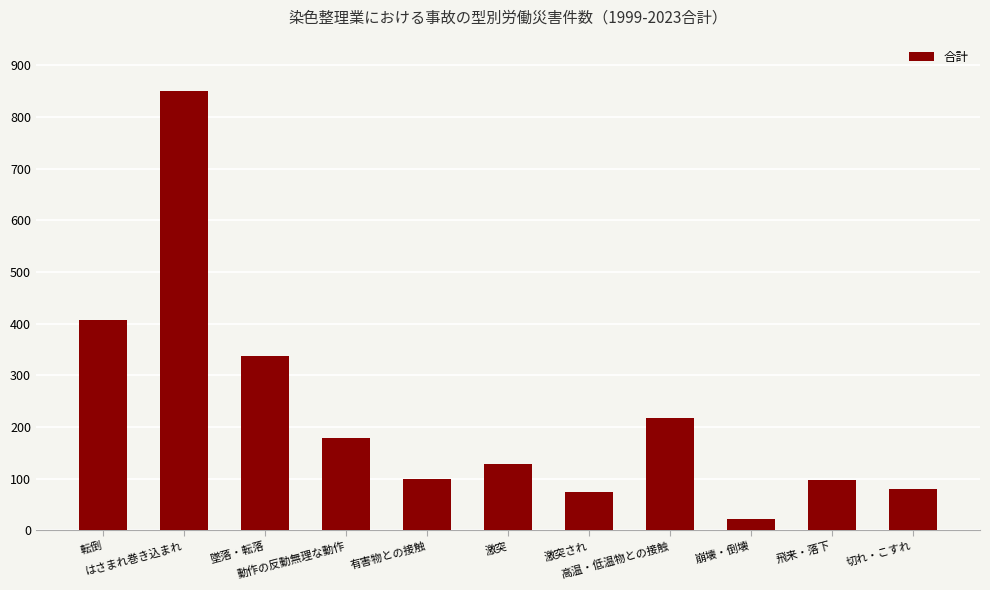

What is the difference between the maximum and second lowest values?

776